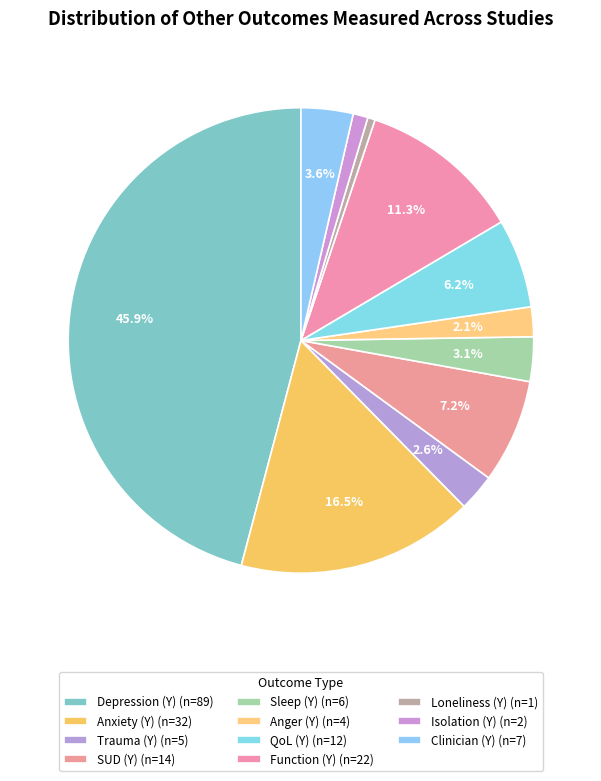

Which has a higher value, Sleep (Y) or Trauma (Y)?

Sleep (Y)